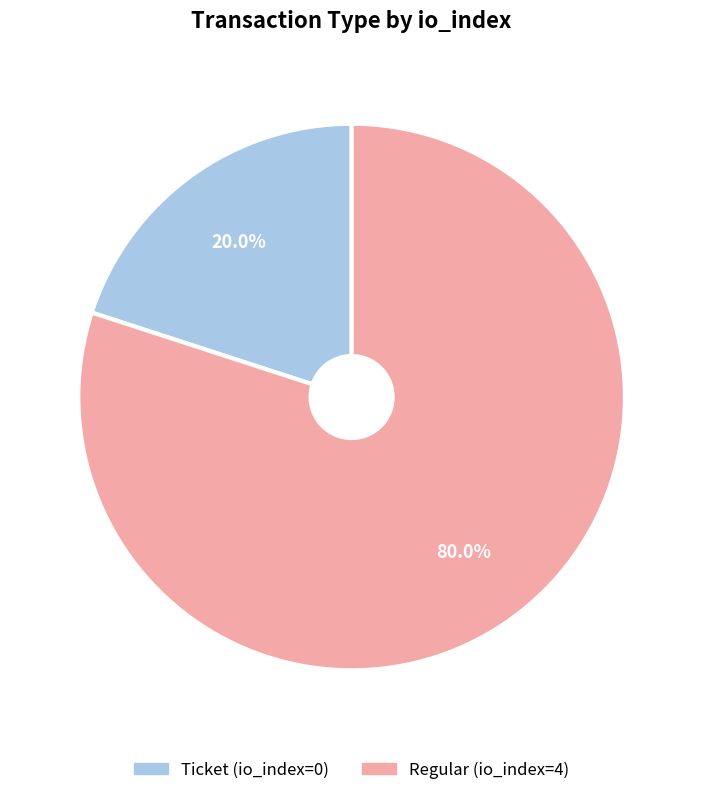

Which category has the biggest portion of the pie?

Regular (io_index=4)